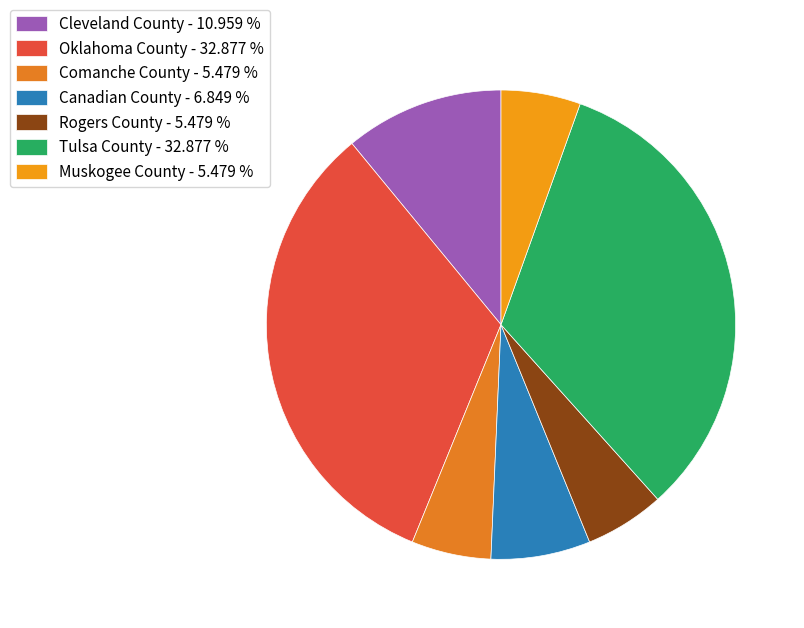

How many slices are in this pie chart?

7